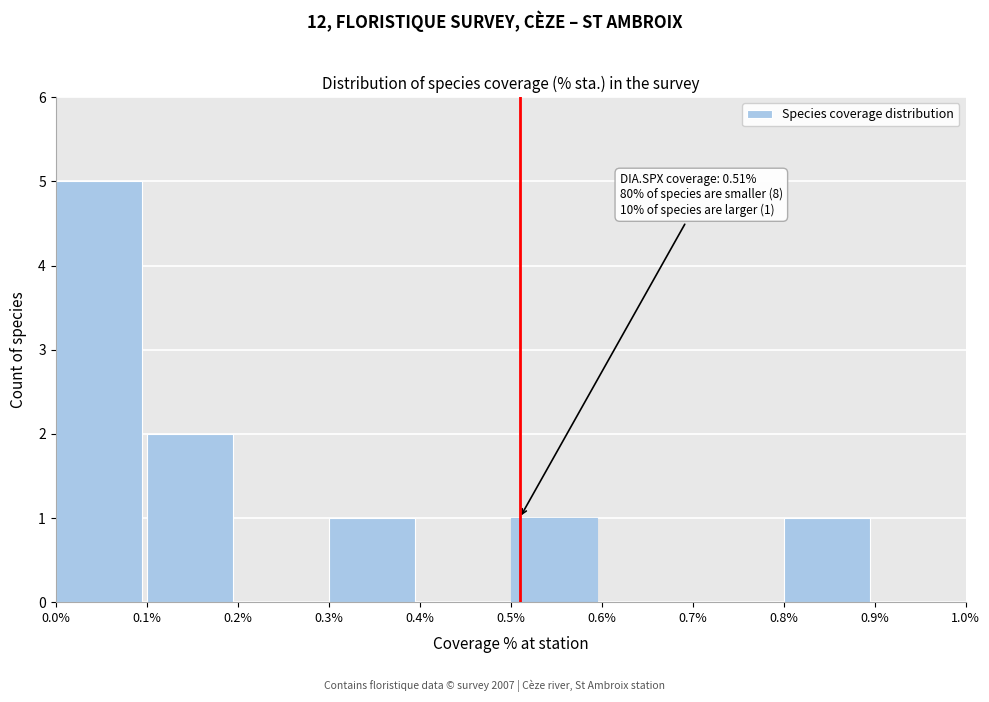

Which range on the x-axis has the tallest bar?

0.0% to 0.1%